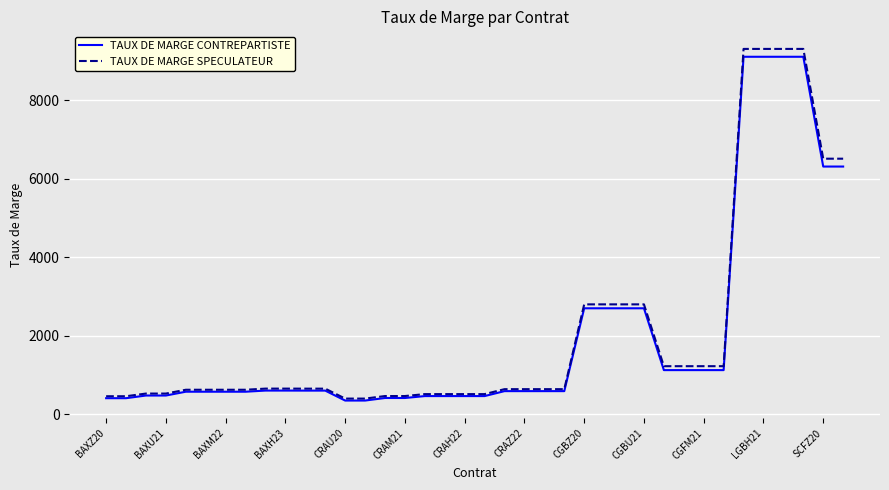

What is the maximum value for TAUX DE MARGE CONTREPARTISTE?

9105